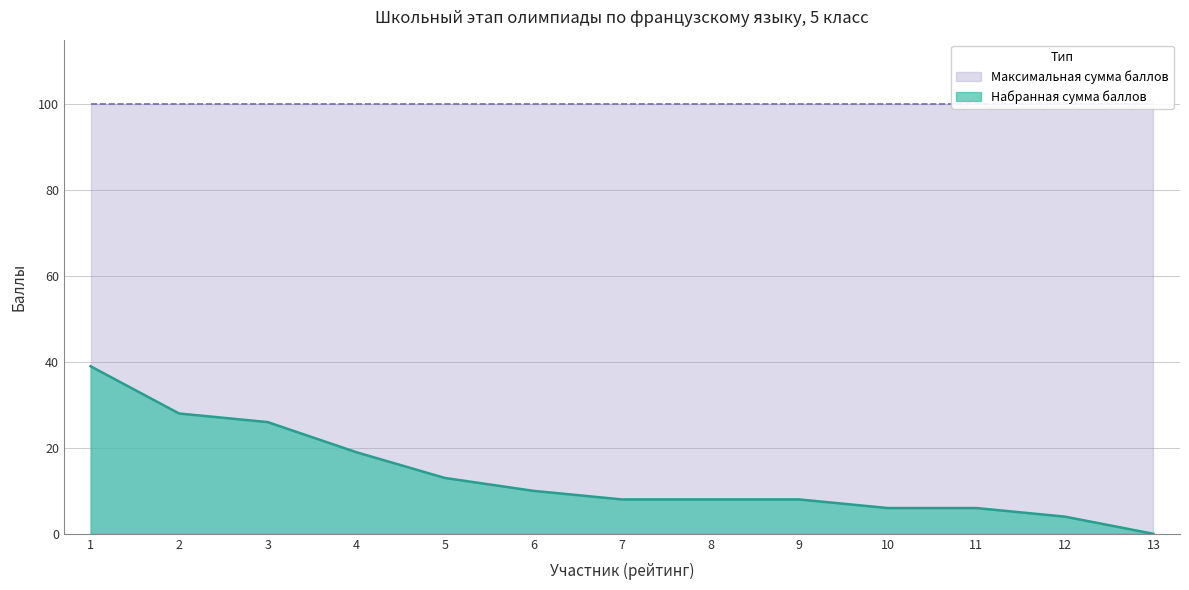

Reading right to left, what are all the values shown in this chart?

13=0	12=4	11=6	10=6	9=8	8=8	7=8	6=10	5=13	4=19	3=26	2=28	1=39